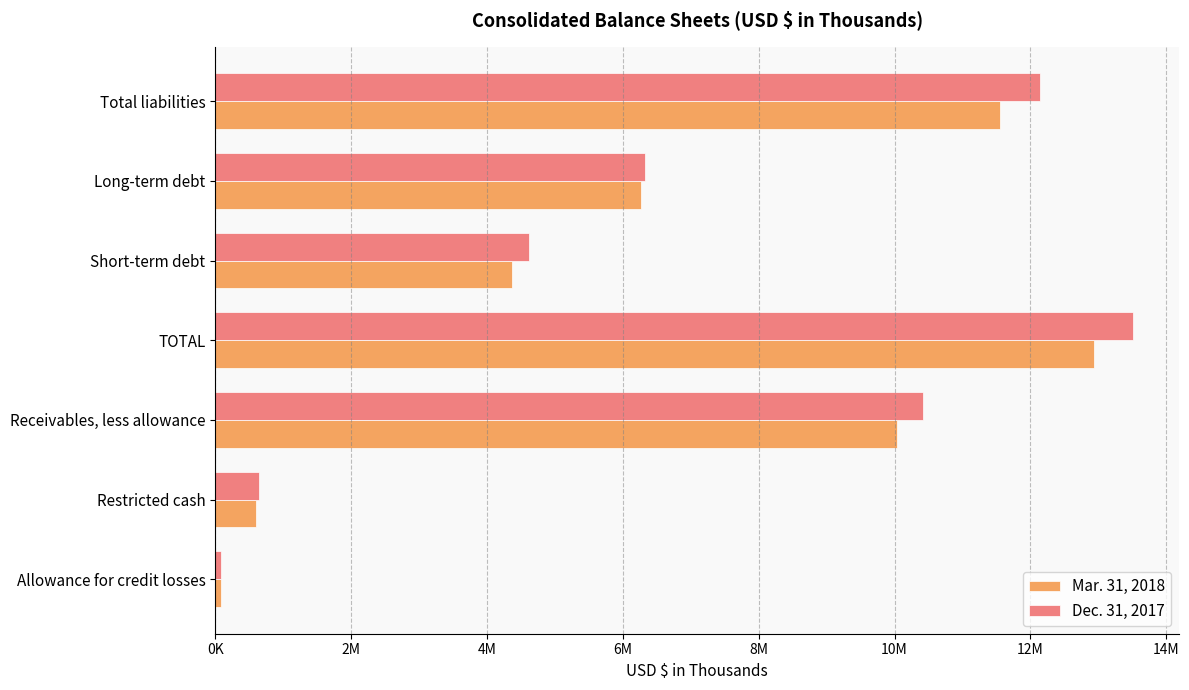

What are all the series names shown in the legend?

Mar. 31, 2018, Dec. 31, 2017